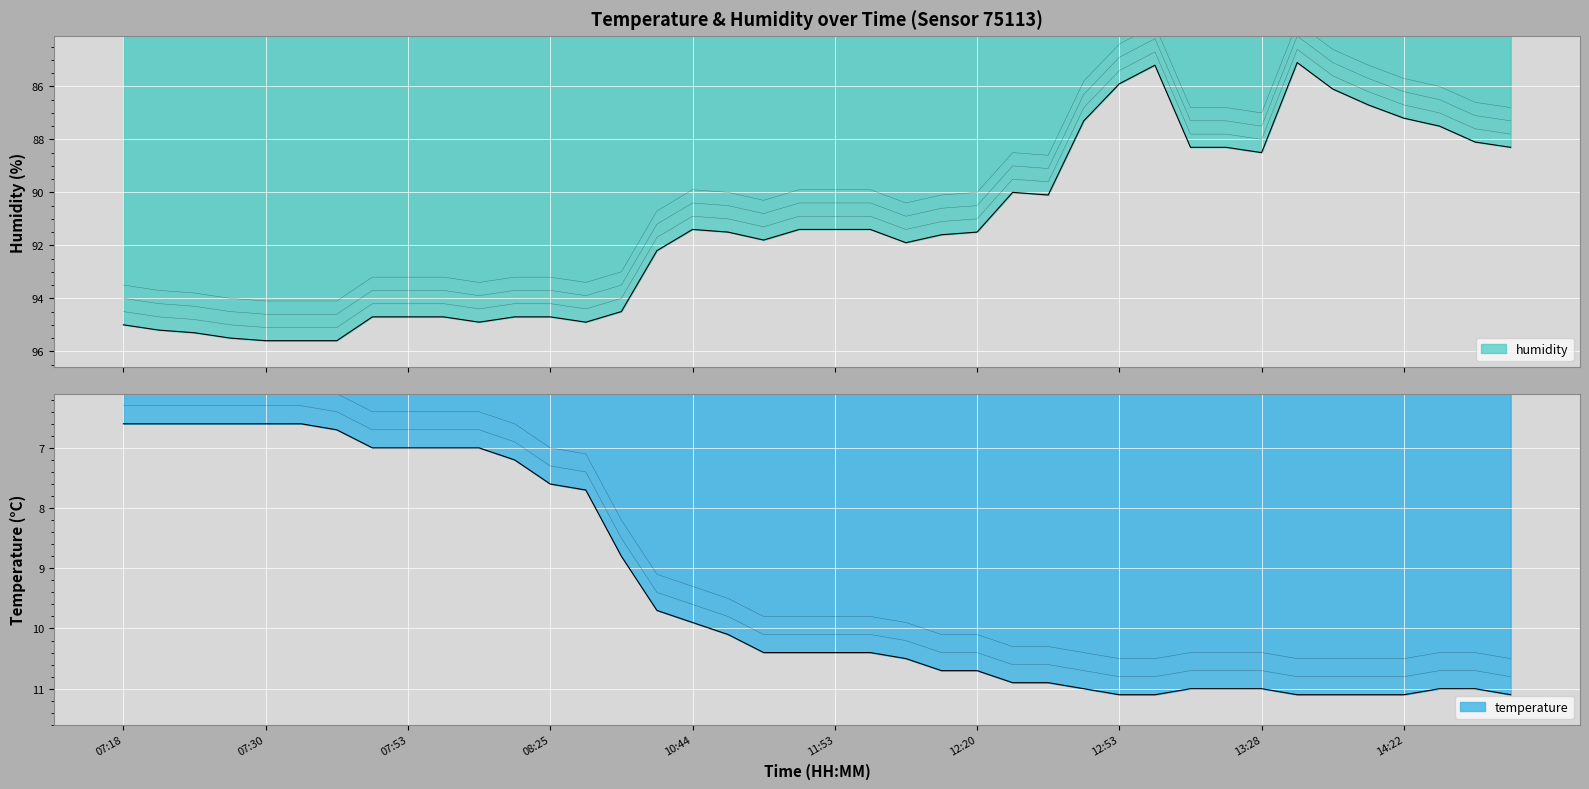

The value of temperature at 11:48 is 3.4. True or false?

False